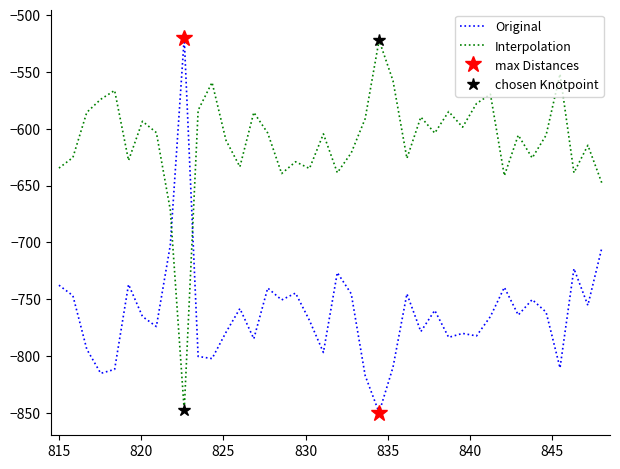

True or false: Interpolation and Original cross at least once.

True